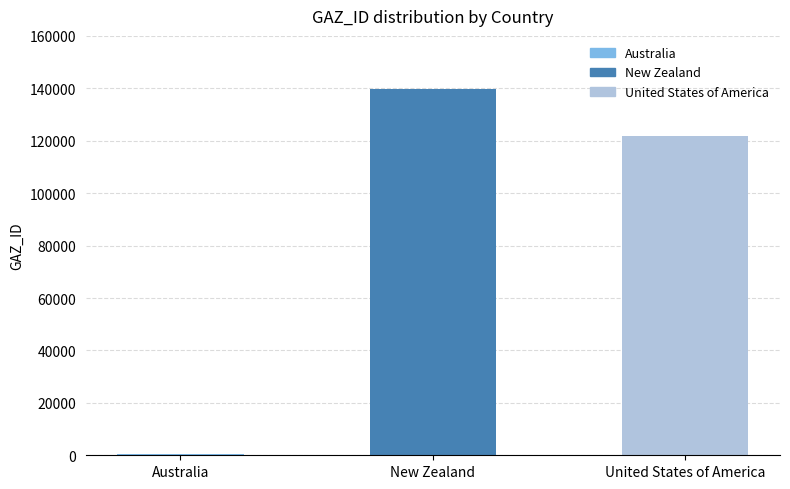

Is it true that the value at United States of America is 165141?

False